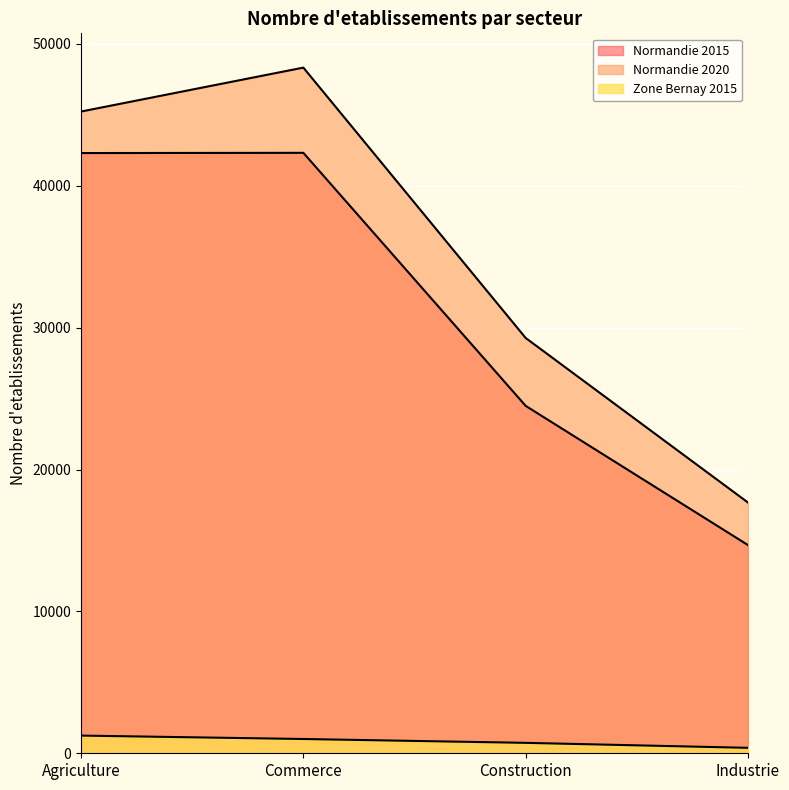

Read the Zone Bernay 2015 value at Industrie.

384